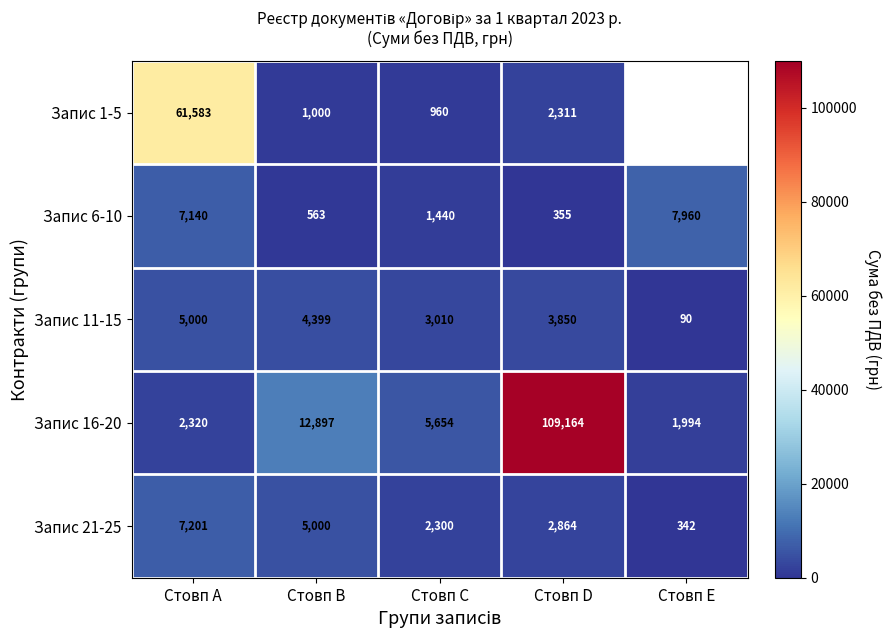

Which has a higher value, Стовп C or Стовп D?

Стовп D